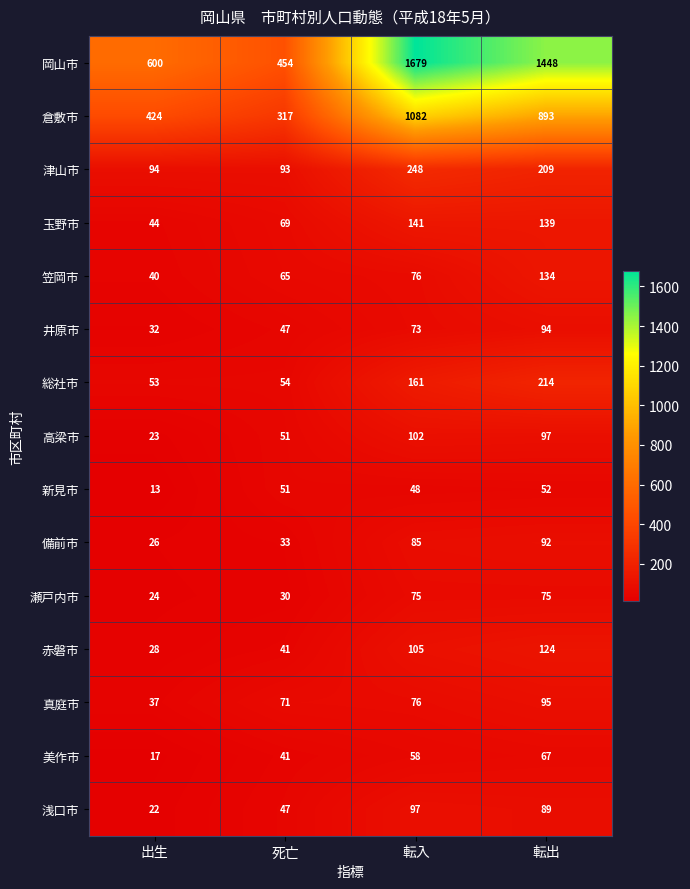

How many data points in 井原市 are less than 73?

2